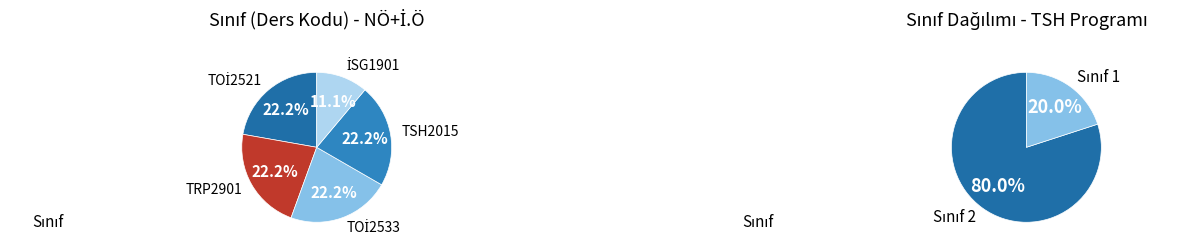

To the nearest percent, what is the difference between the TRP2901 and İSG1901 slice percentages?

11%